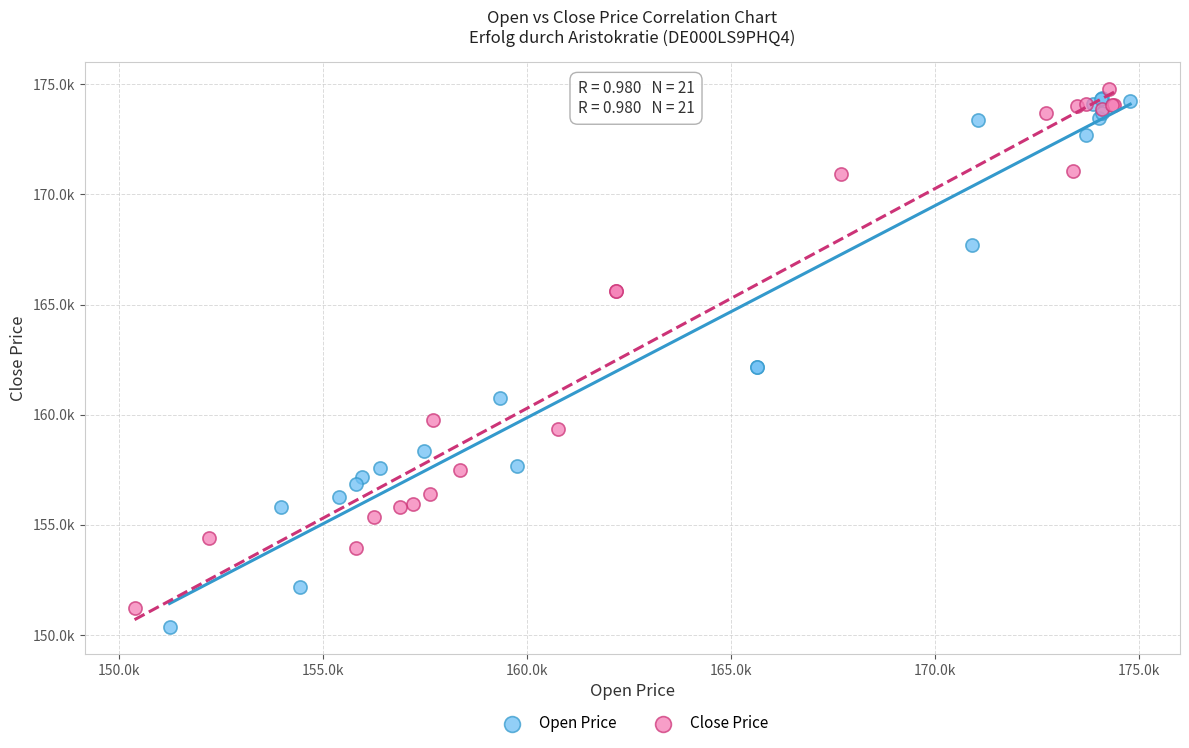

What are all the series names shown in the legend?

Open Price, Close Price